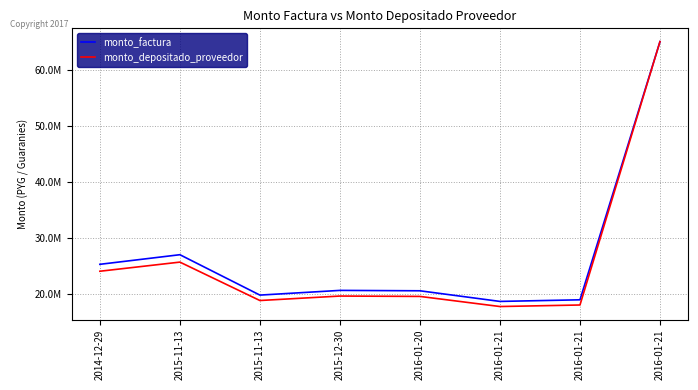

What are all the series names shown in the legend?

monto_factura, monto_depositado_proveedor